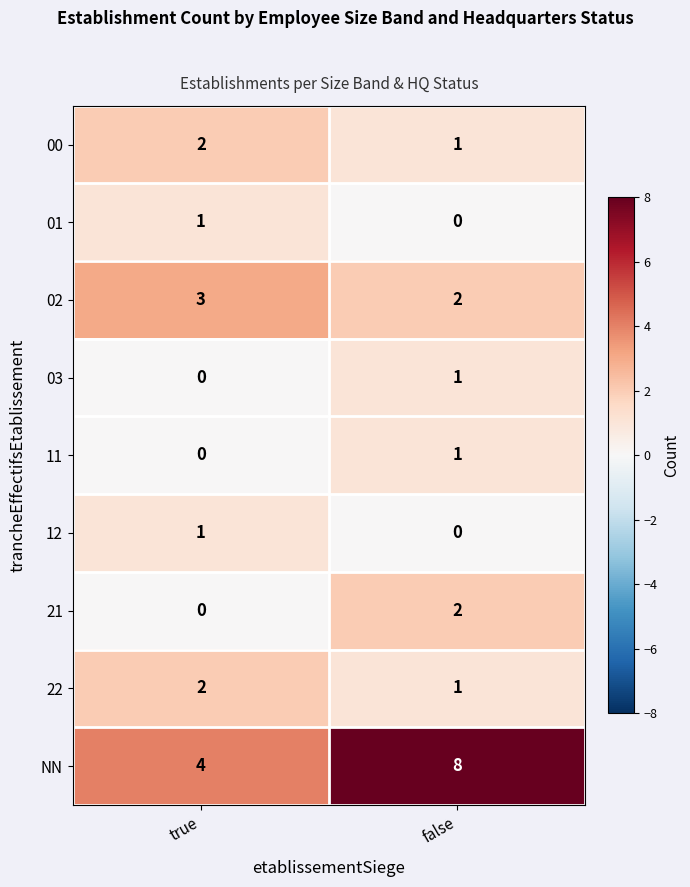

True or false: 02 has a value of 4 at true.

False